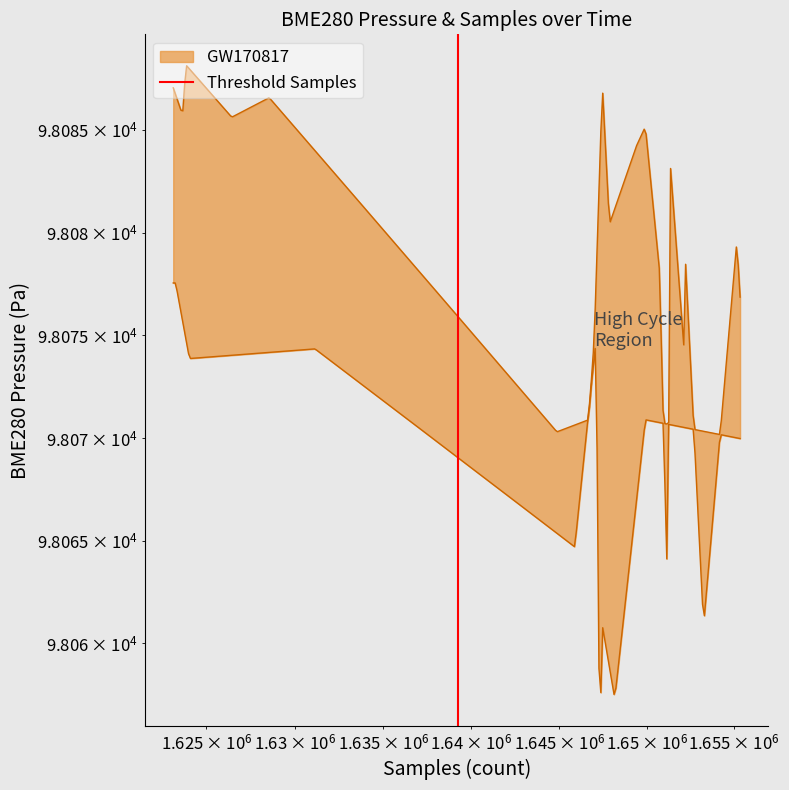

How many positive values are there?

1